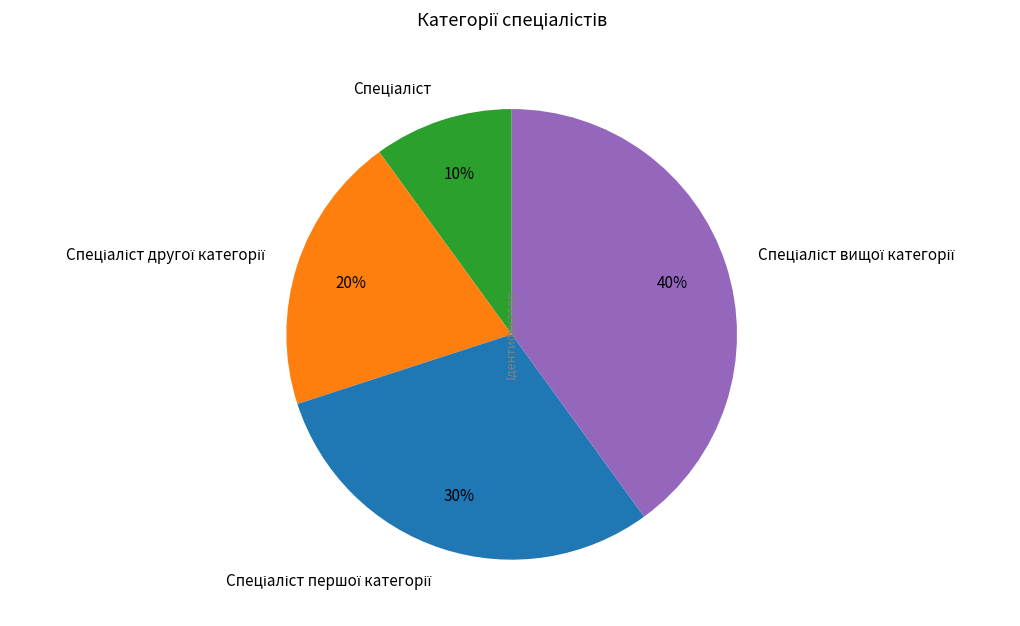

Is there a majority slice in this chart?

No